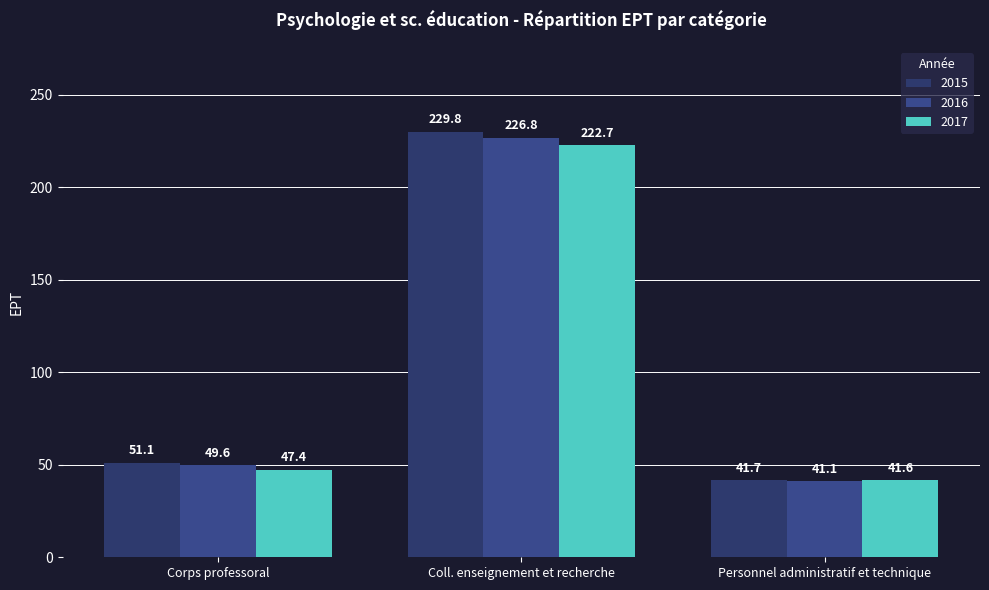

Is the value of 2016 at Corps professoral greater than the value of 2017 at Corps professoral?

Yes